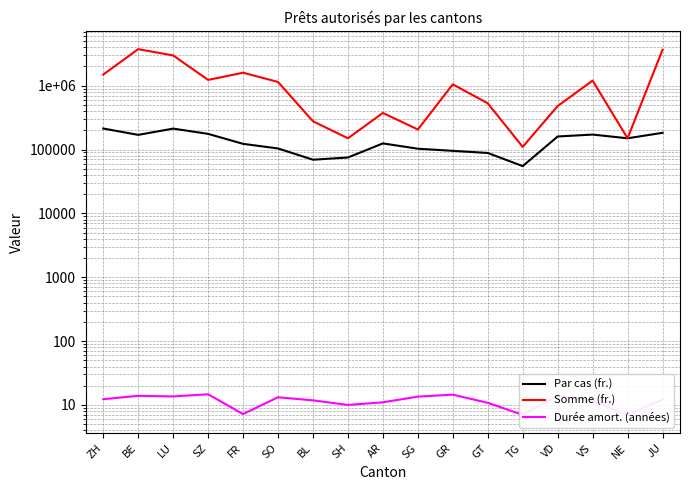

Does the chart display data point markers on the line(s)?

No